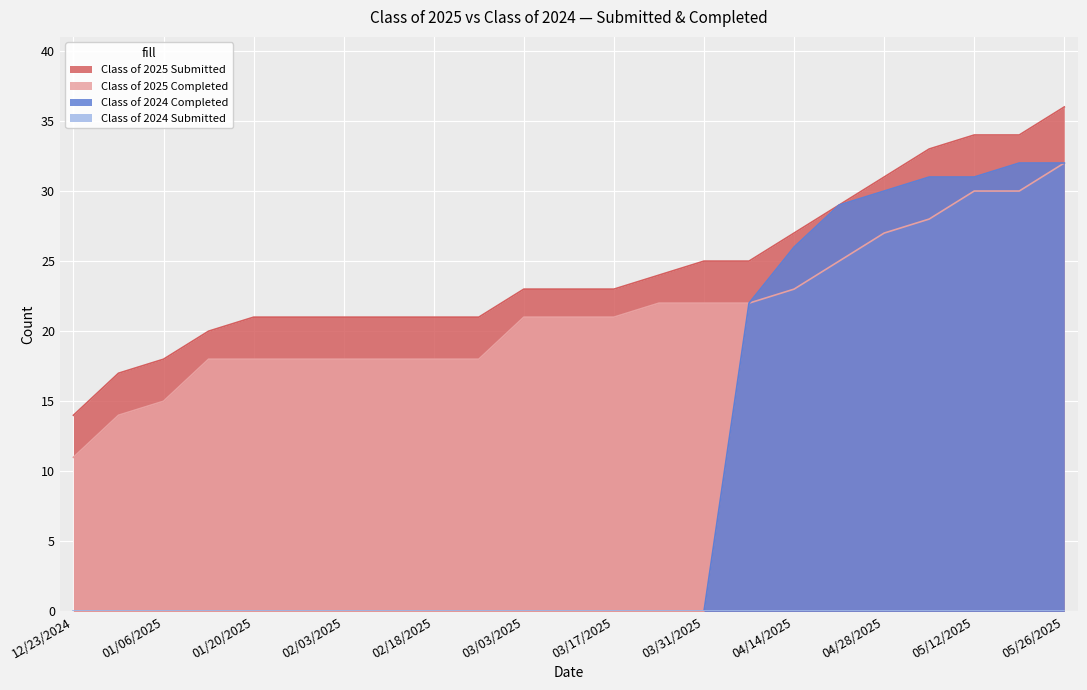

What is the average value of the Class of 2024 Completed series?

10